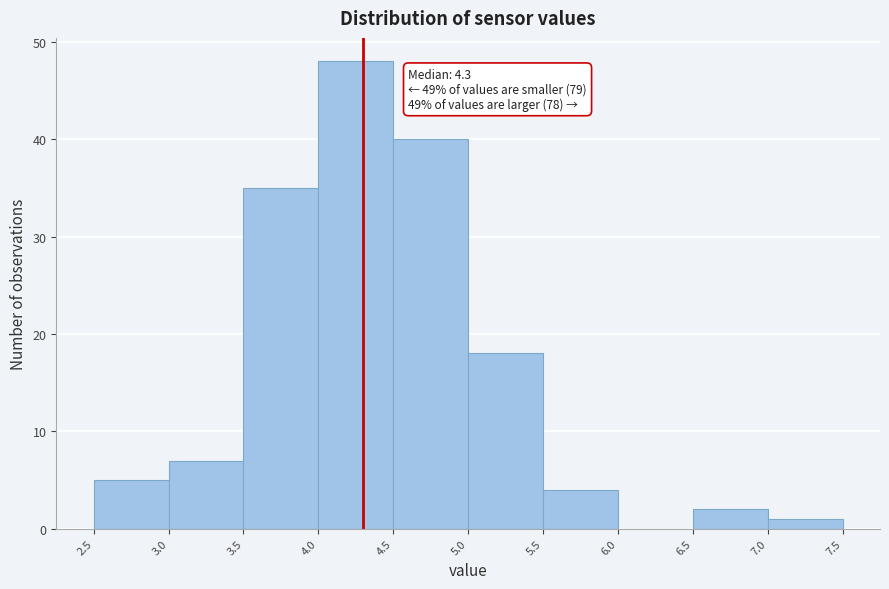

Over which range of the x-axis is the bar tallest?

4.0 to 4.5